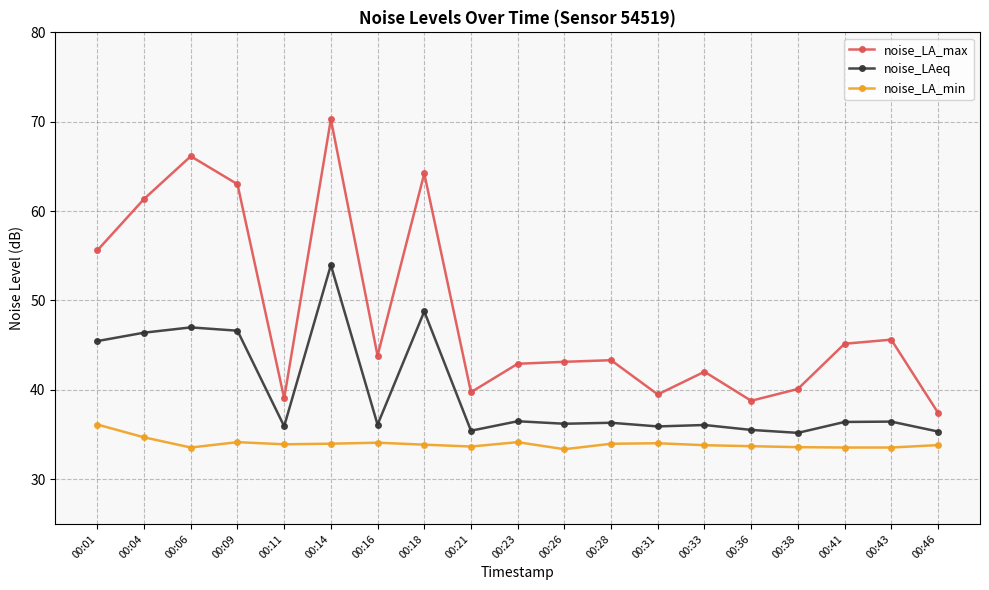

True or false: noise_LA_min and noise_LAeq cross at least once.

False